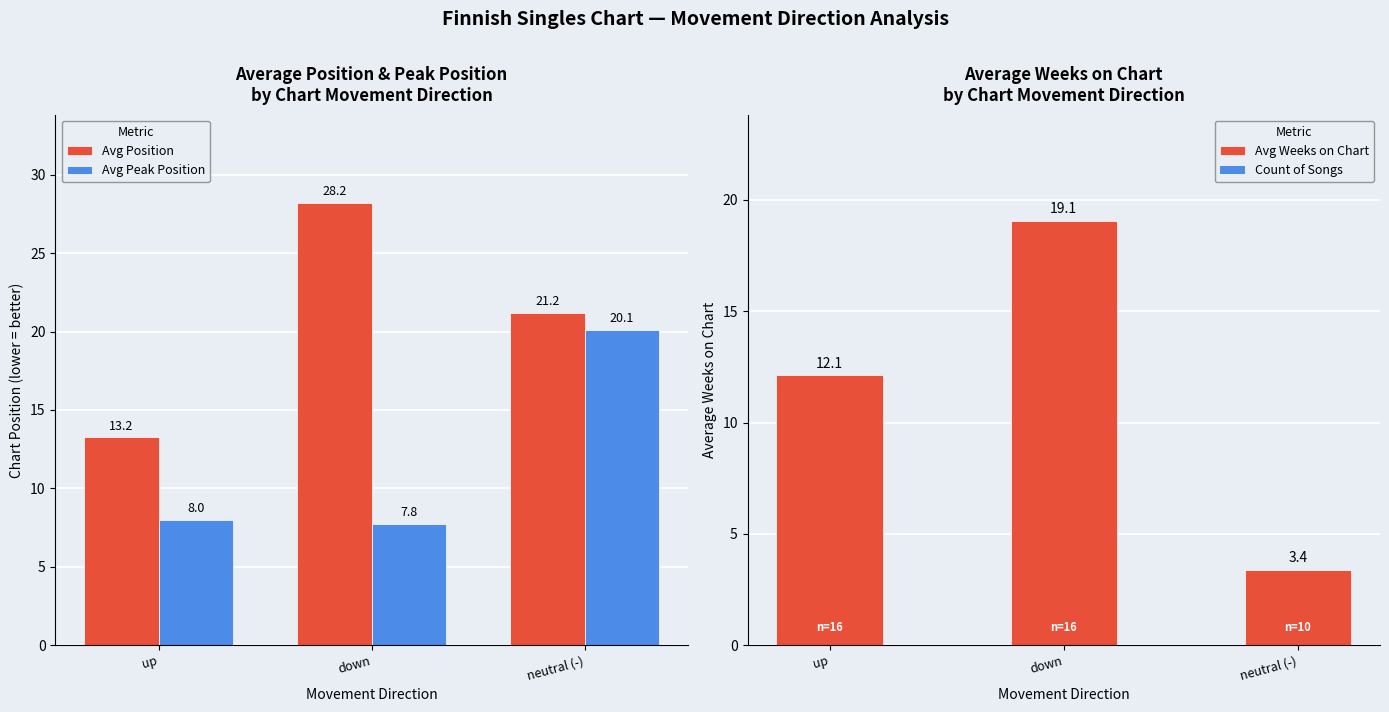

What is the difference between the maximum and minimum values in the Avg Weeks on Chart series?

15.7